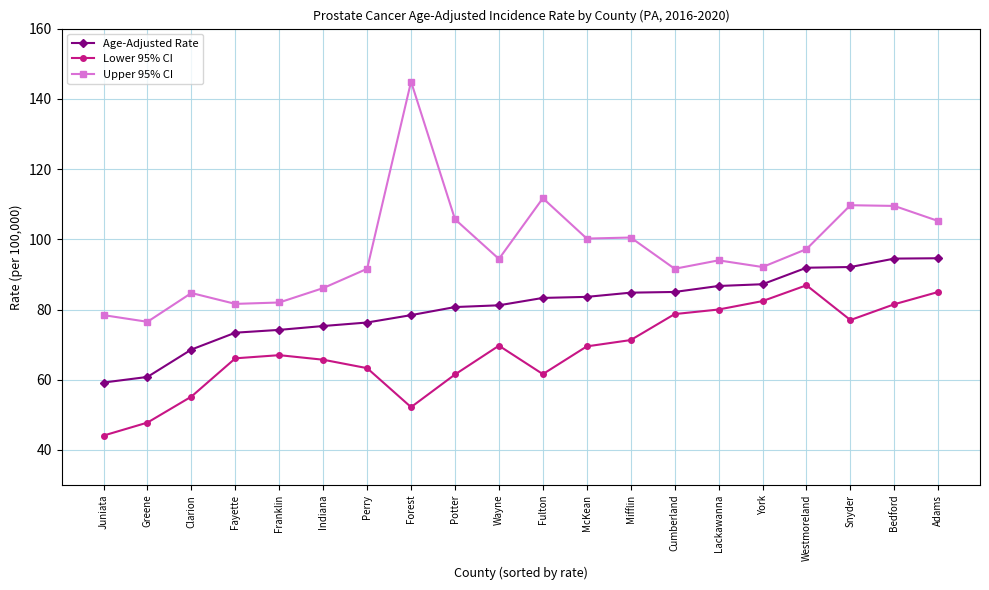

Is it true that Age-Adjusted Rate equals 94.6 at Adams?

True